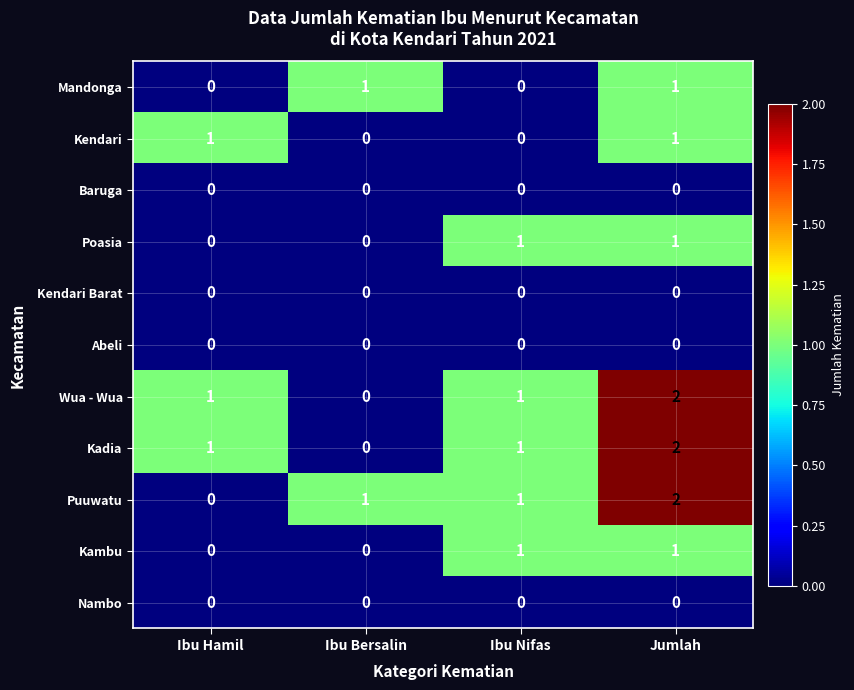

Which label corresponds to the largest value in the chart?

Jumlah